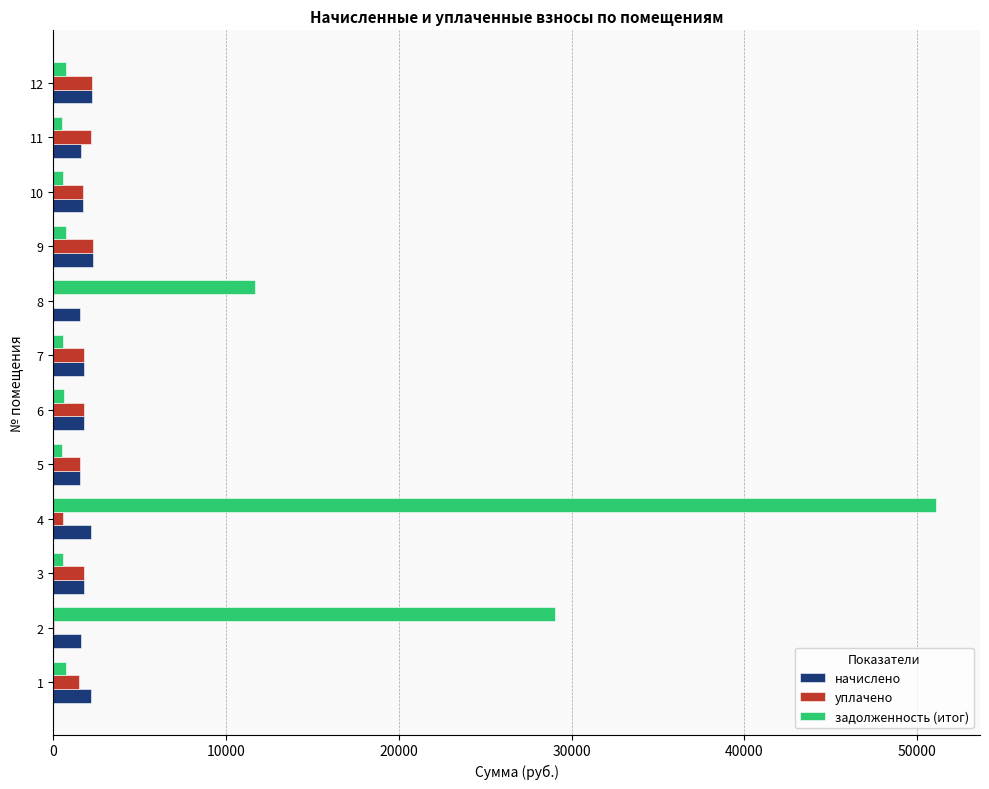

Is the value of задолженность (итог) at 10 greater than the value of начислено at 1?

No